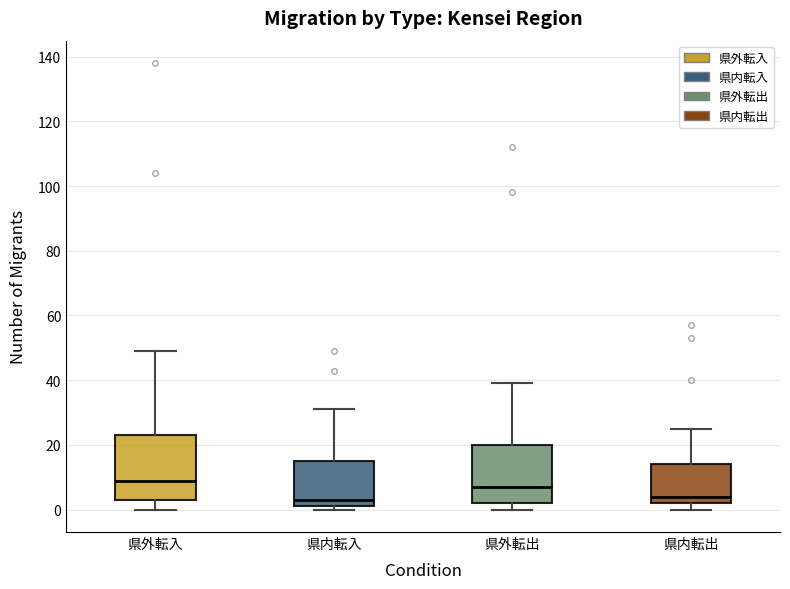

Where is the upper edge of the box for 県内転出 on the y-axis? The values are not printed on the chart, so give them approximately, as read against the axis.

14